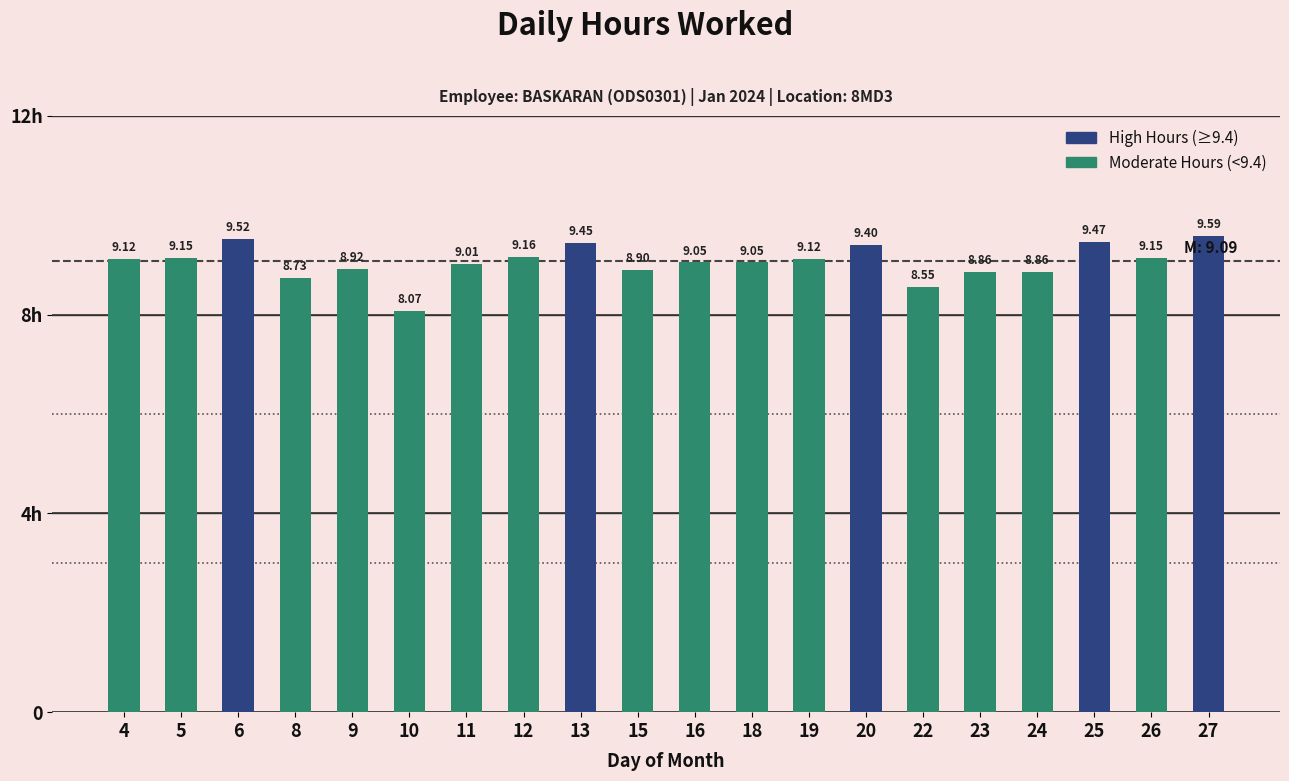

Does the chart contain stacked bars?

No